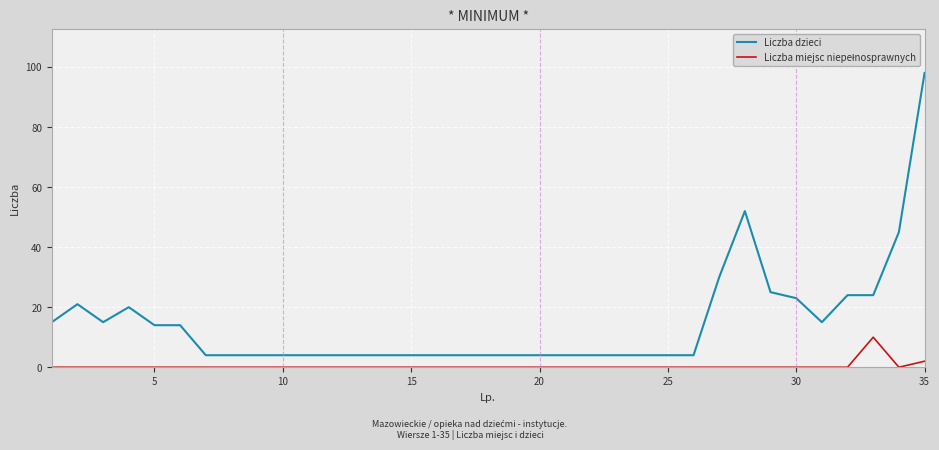

Which series has the widest spread of values?

Liczba dzieci